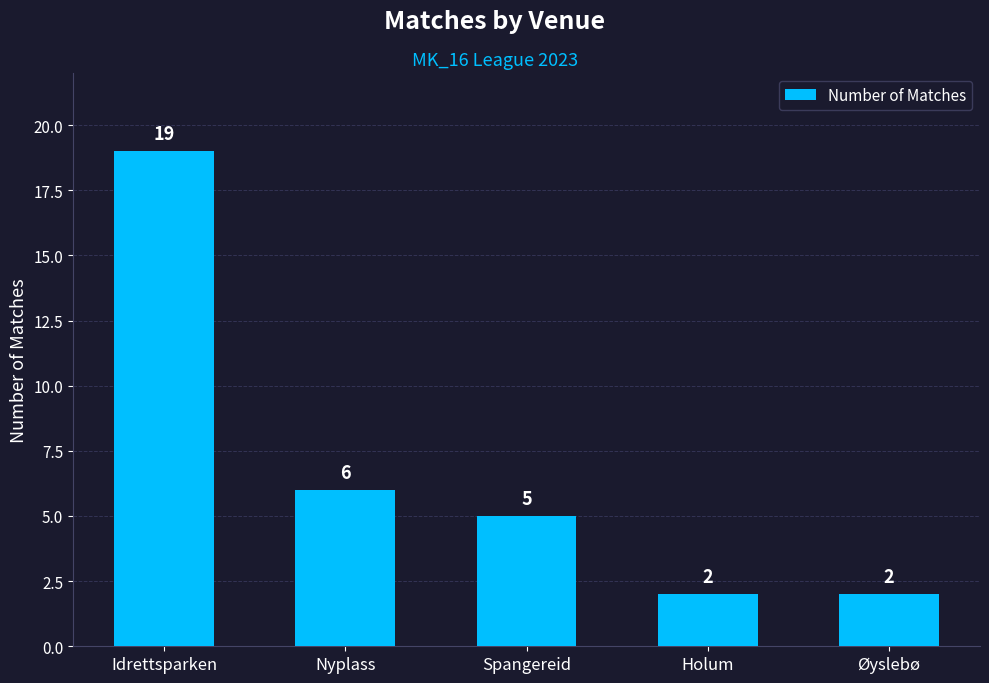

What is the label of the 1st bar from the left?

Idrettsparken